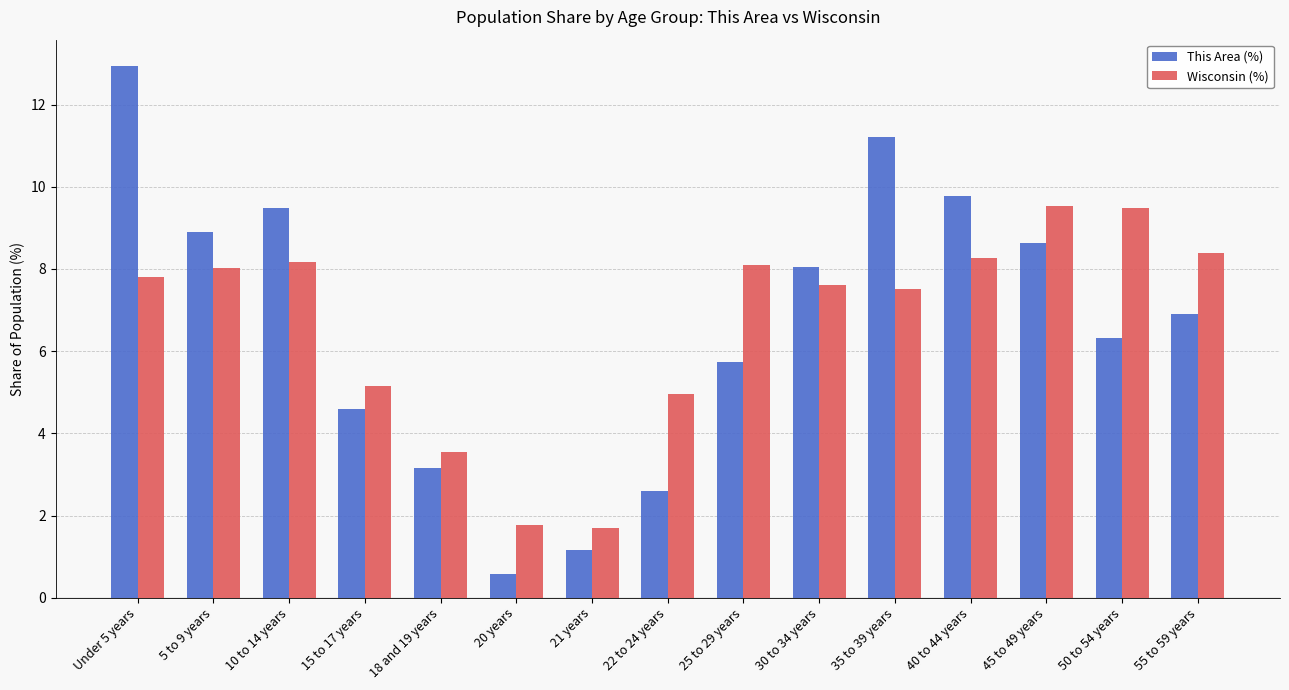

Is it true that Wisconsin (%) equals 13.3 at 50 to 54 years?

False